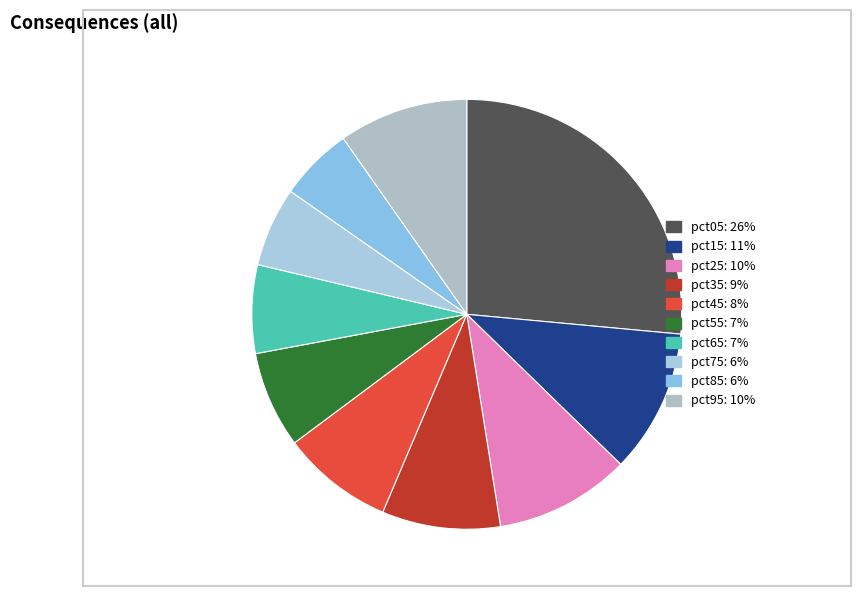

What percentage is the pct55 slice, to the nearest percent?

7%